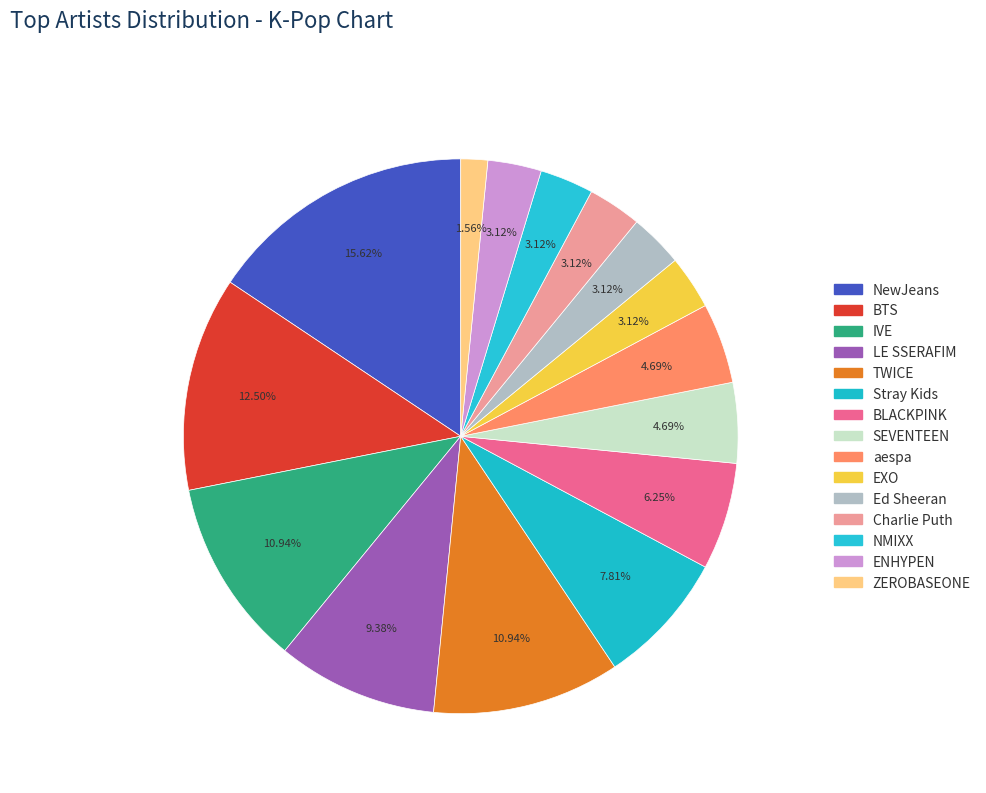

The Ed Sheeran slice represents 3% of the pie. True or false?

True